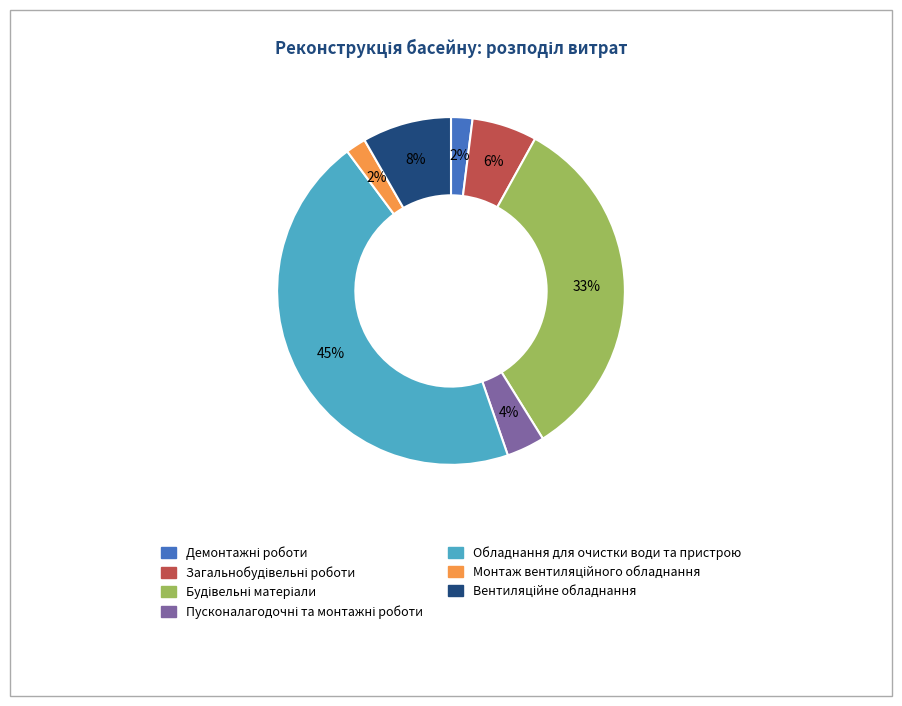

To the nearest percent, what is the average slice percentage?

14%